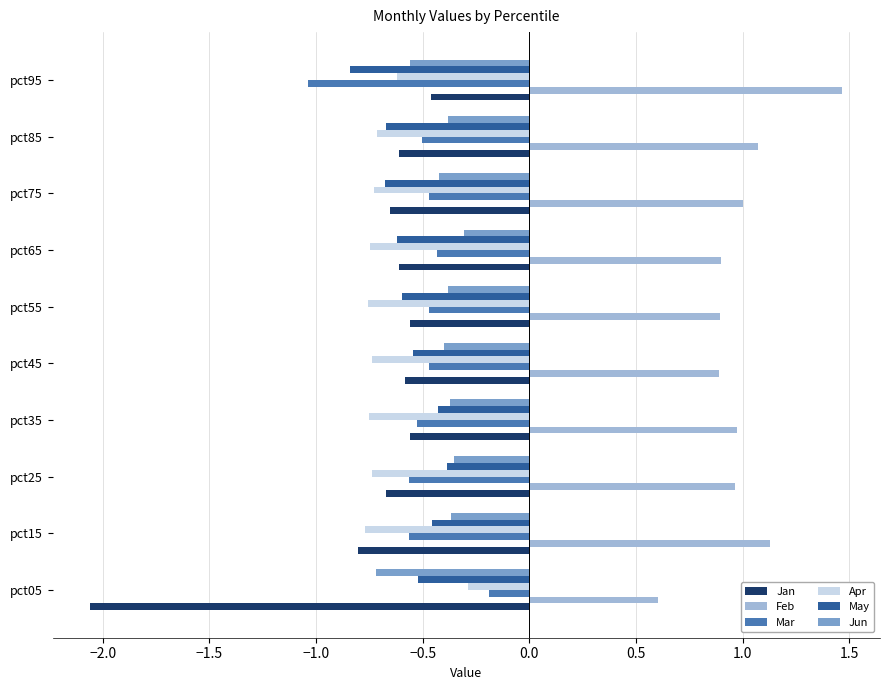

At which label is Apr closest to 0?

pct05